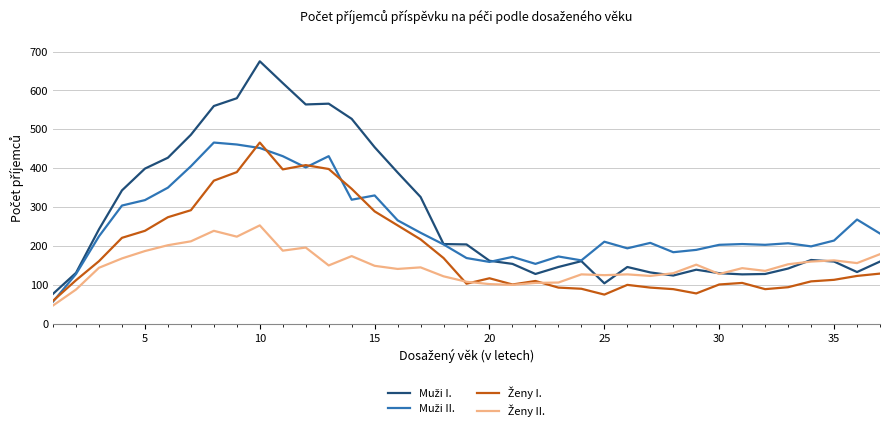

At which category is the sum across all series the highest?

10